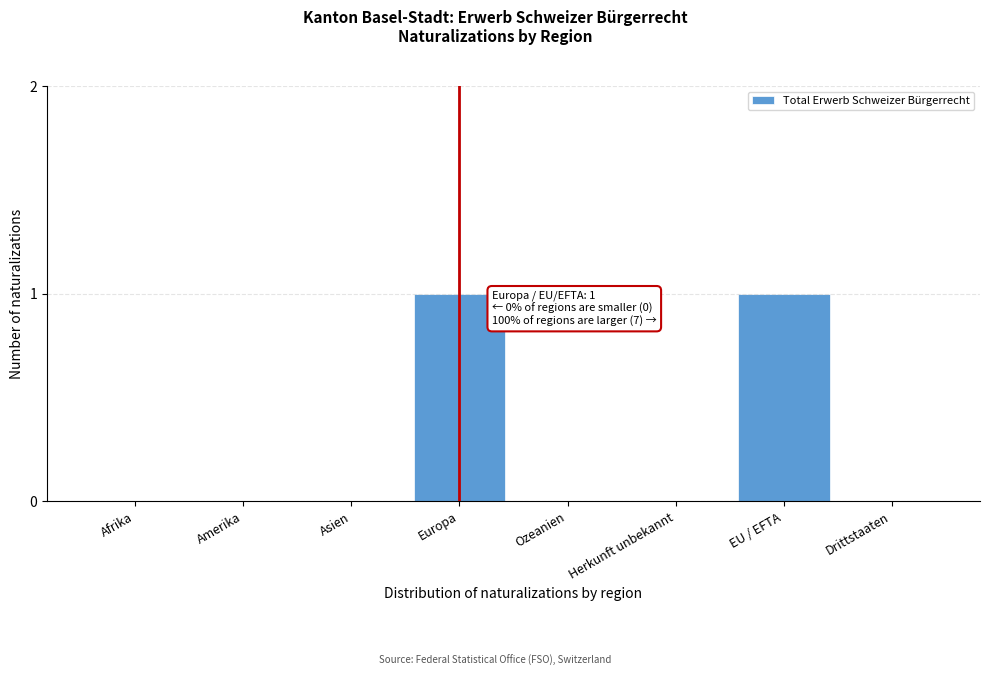

Reading left to right, list all the values displayed in this chart.

Afrika=0	Amerika=0	Asien=0	Europa=1	Ozeanien=0	Herkunft unbekannt=0	EU / EFTA=1	Drittstaaten=0